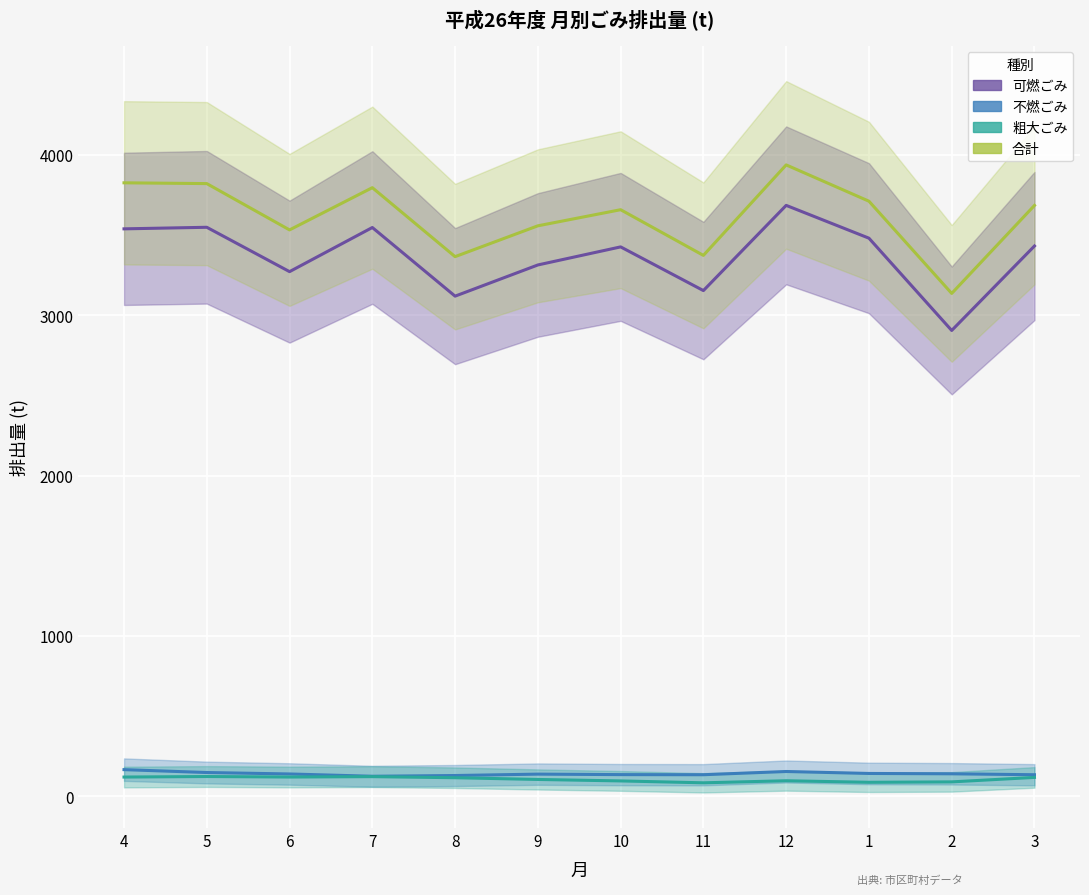

How many lines are shown in the chart?

4